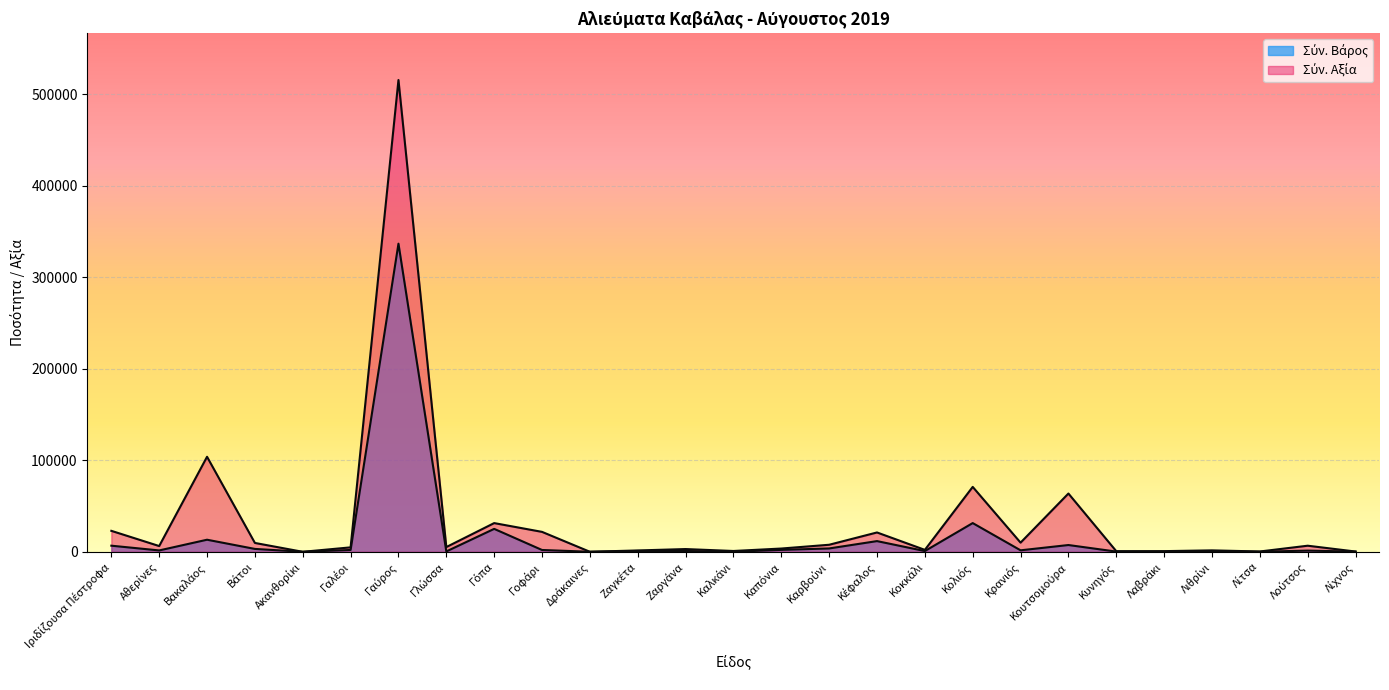

Reading left to right, list all the values displayed in this chart.

Σύν. Βάρος: 6704.5	1522.9	13222.4	3175.1	40.0	2031.4	336660.3	417.0	25079.6	2009.5	68.0	926.5	895.5	58.3	2123.8	3695.3	11716.8	837.2	31410.2	1655.7	7427.5	252.6	96.2	684.8	110.0	1331.0	225.5
Σύν. Αξία: 22936.3	6310.6	103848.7	9704.7	27.1	4877.8	515498.4	5191.8	31398.3	21802.9	65.0	1501.0	3021.2	918.1	3596.9	7719.7	21157.0	2143.8	70947.8	10029.4	63695.4	703.5	757.0	1598.7	368.8	6680.3	324.1